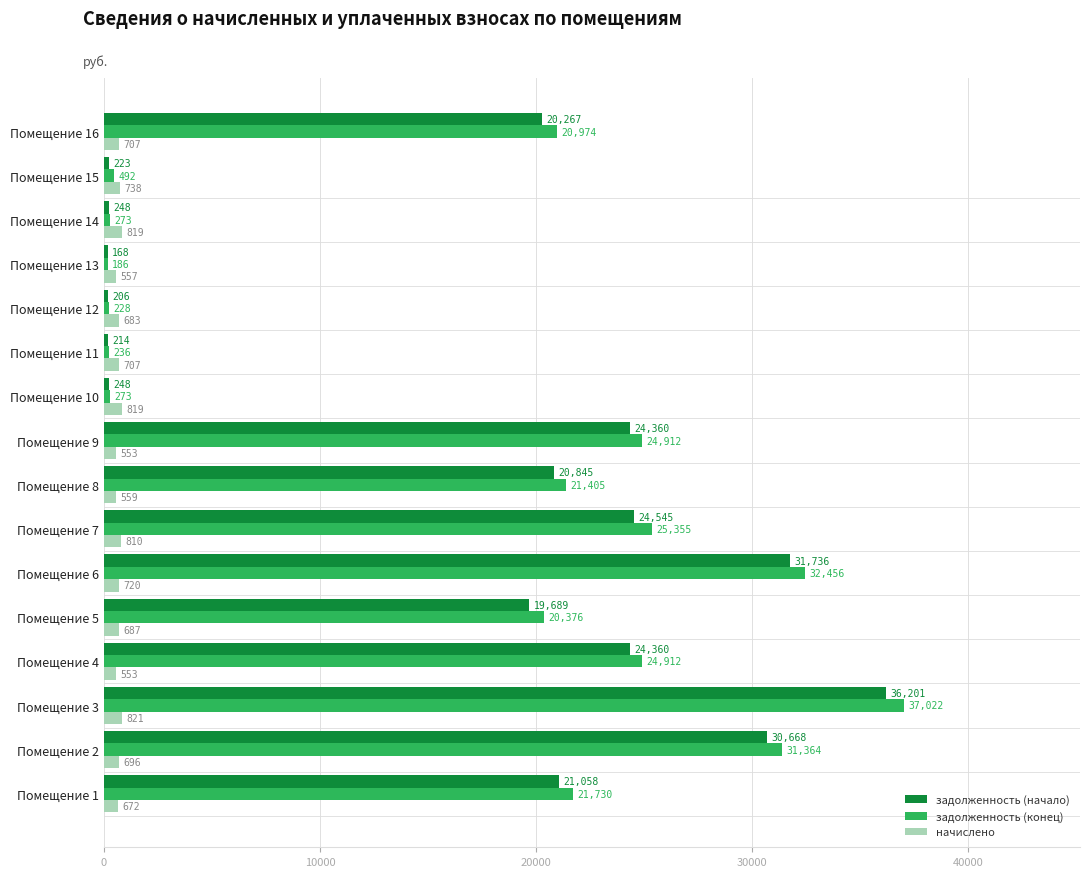

What is the minimum value shown in the chart?

168.5